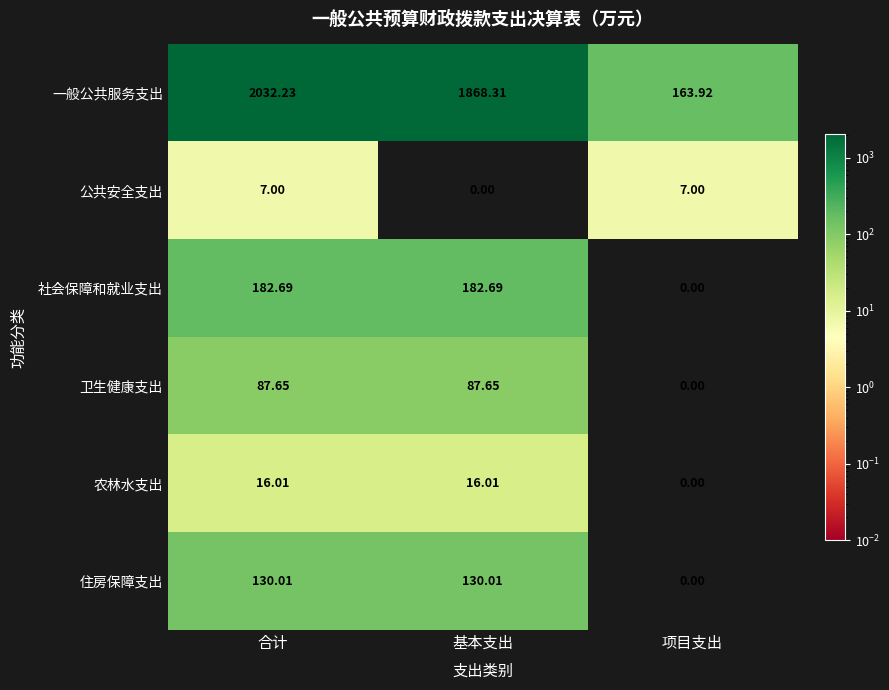

At which label does 一般公共服务支出 first exceed 1868?

合计